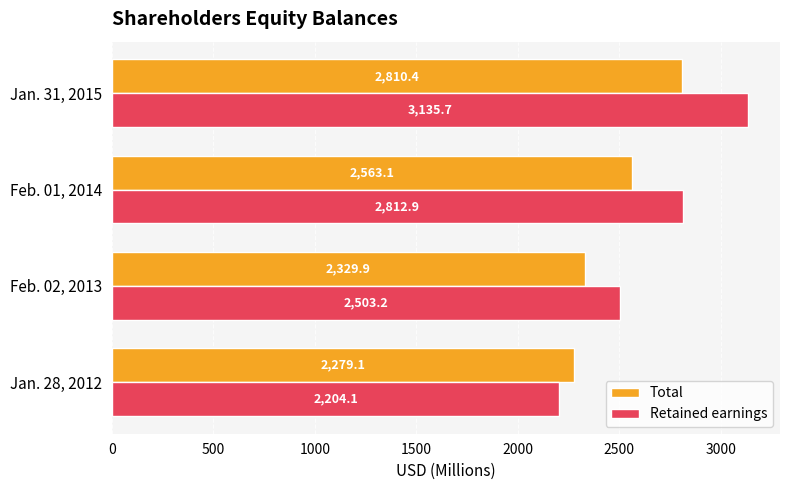

What are all the series names shown in the legend?

Total, Retained earnings